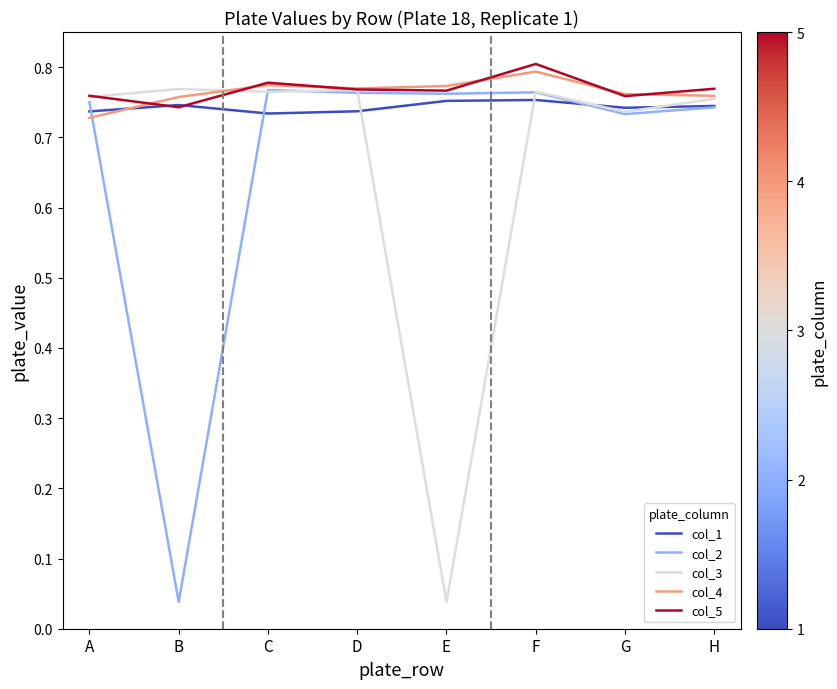

At which category does the chart reach its peak across all series?

F